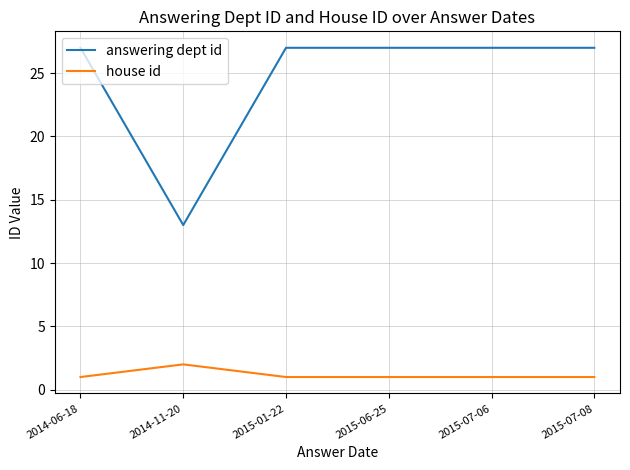

Which category has the lowest value in the answering dept id series?

2014-11-20